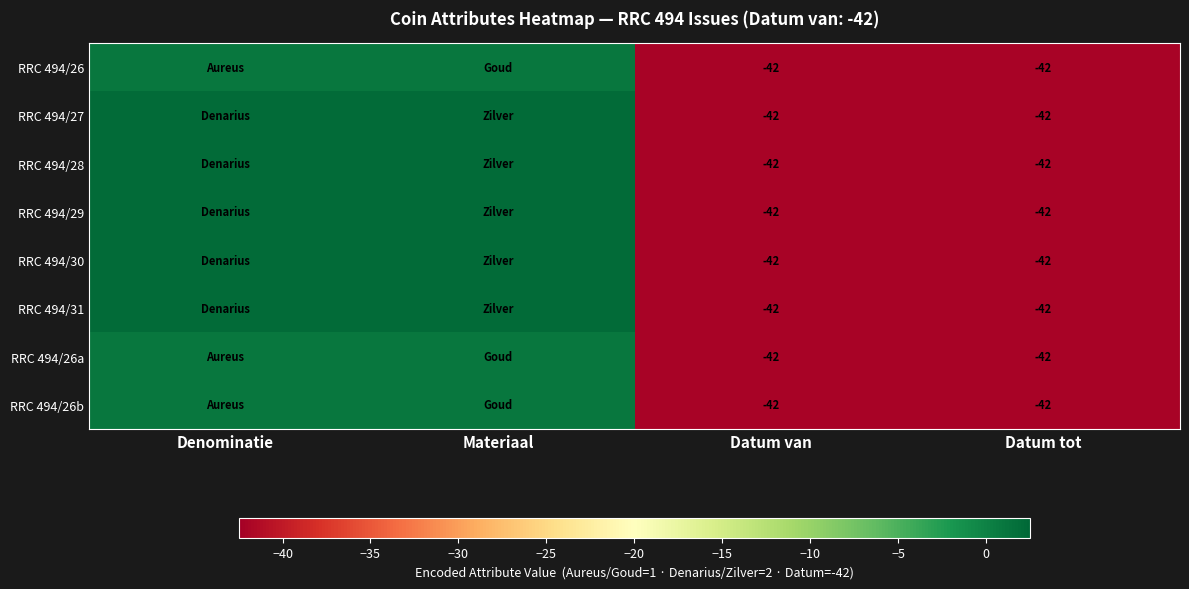

The value of RRC 494/26 at Datum tot is -42. True or false?

True